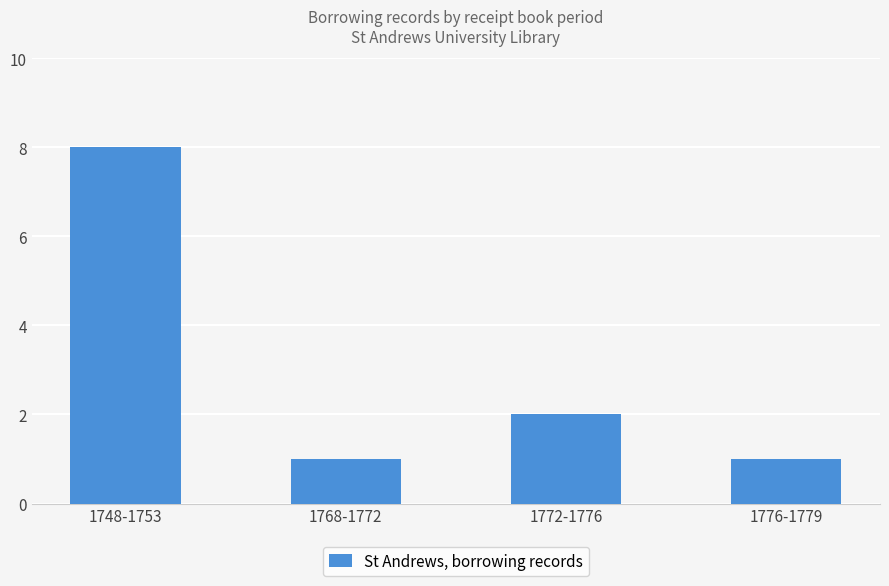

How many bars are there in total?

4